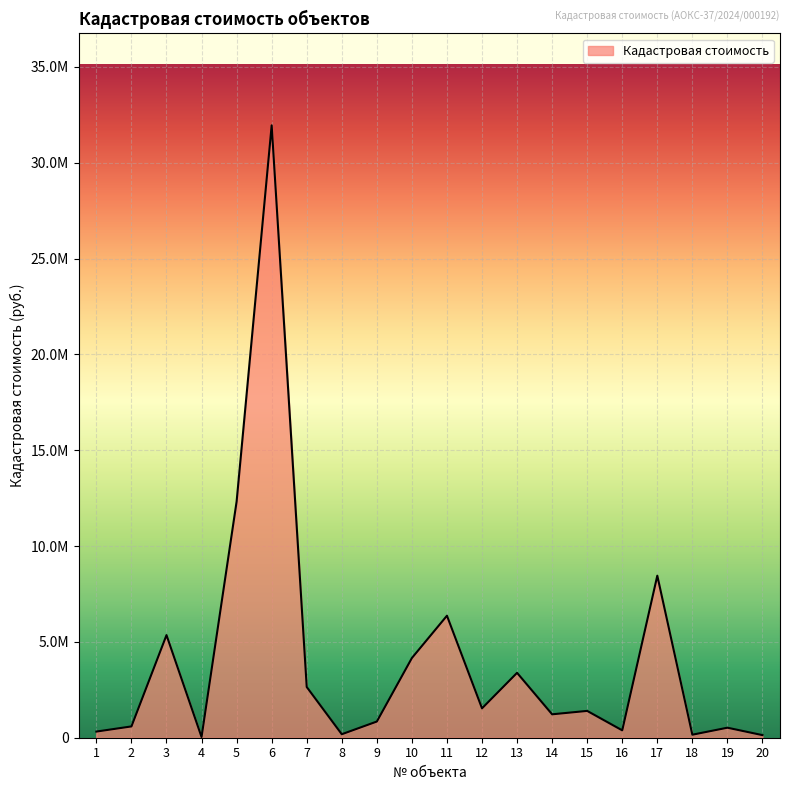

Does the chart display data point markers on the line(s)?

No